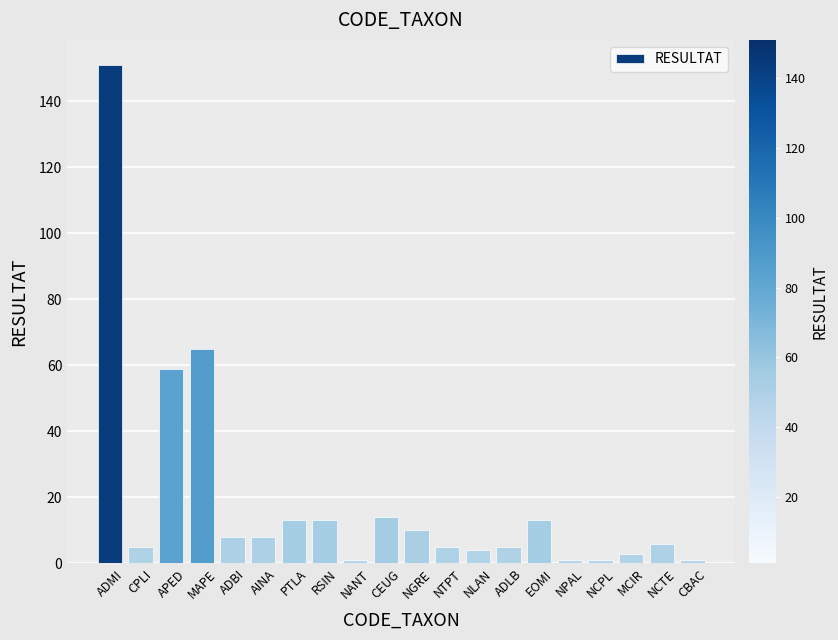

At which label is the value closest to 76?

MAPE